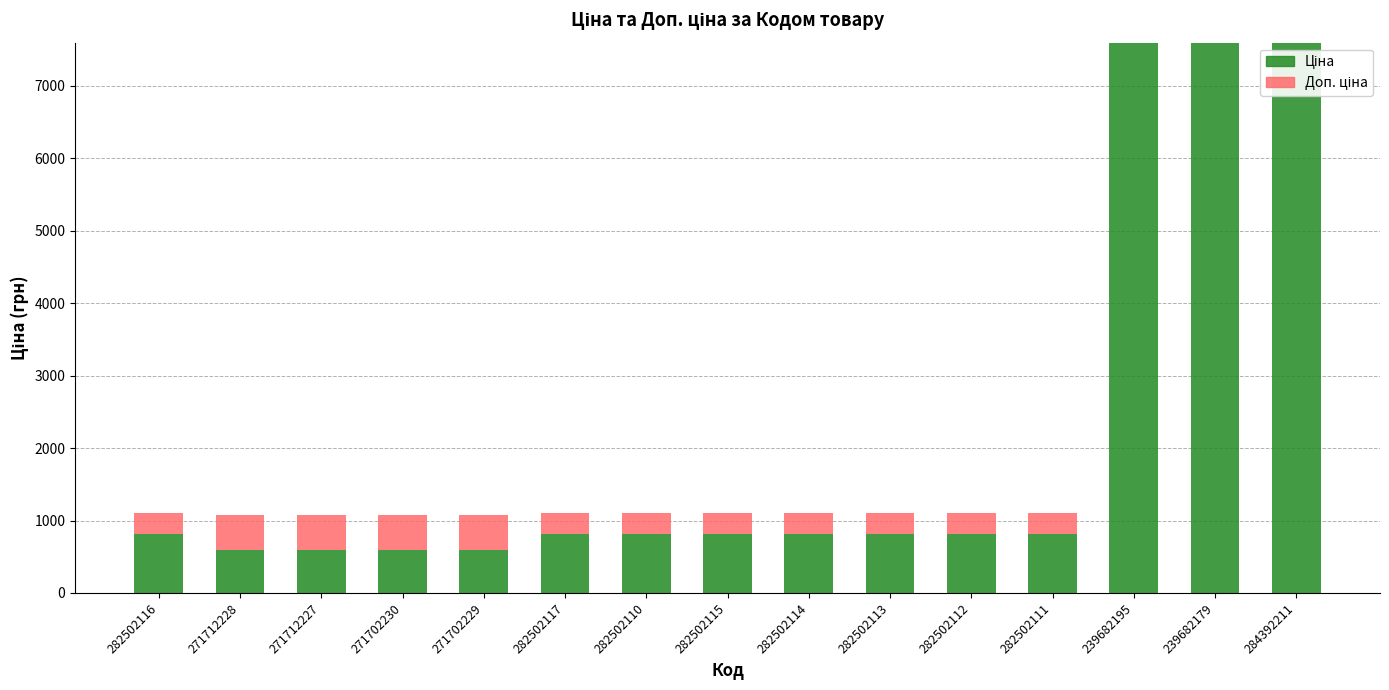

What is the total value across all series at 282502114?

1109.2